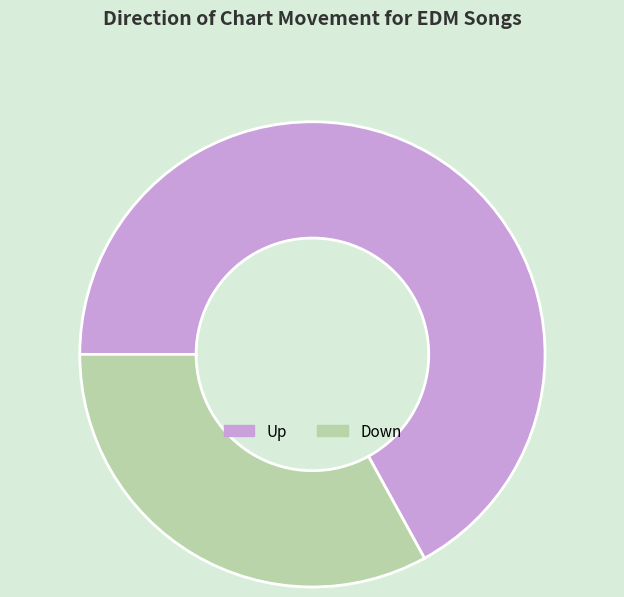

How many segments does this pie chart have?

2